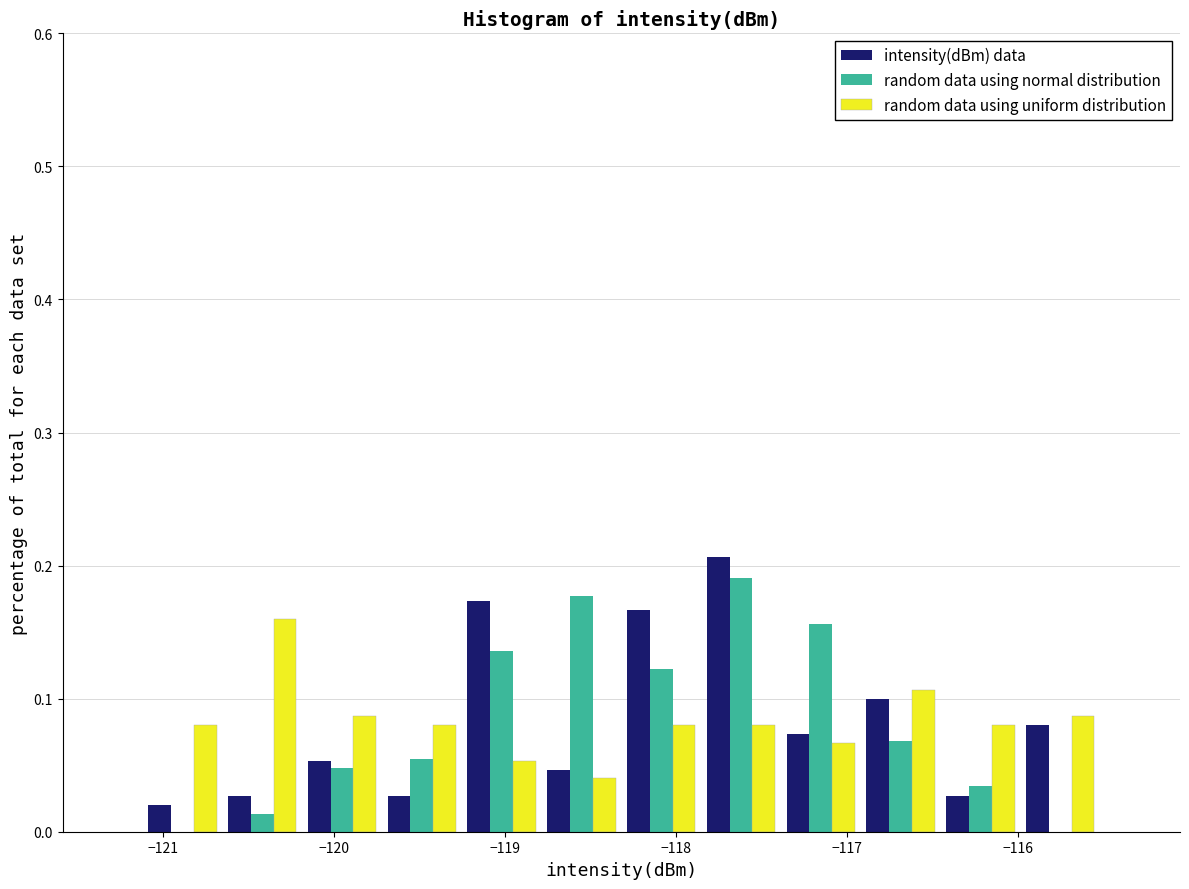

Reading left to right, list every range on the x-axis with the height of the bar of each series over it. Neither the bar edges nor the heights are printed on the chart, so give them approximately, as read against the axes.

-121.1 to -120.7: intensity(dBm) data=0.02	random data using normal distribution=0	random data using uniform distribution=0.08
-120.7 to -120.2: intensity(dBm) data=0.03	random data using normal distribution=0.01	random data using uniform distribution=0.16
-120.2 to -119.7: intensity(dBm) data=0.05	random data using normal distribution=0.05	random data using uniform distribution=0.09
-119.7 to -119.3: intensity(dBm) data=0.03	random data using normal distribution=0.05	random data using uniform distribution=0.08
-119.3 to -118.8: intensity(dBm) data=0.17	random data using normal distribution=0.14	random data using uniform distribution=0.05
-118.8 to -118.3: intensity(dBm) data=0.05	random data using normal distribution=0.18	random data using uniform distribution=0.04
-118.3 to -117.9: intensity(dBm) data=0.17	random data using normal distribution=0.12	random data using uniform distribution=0.08
-117.9 to -117.4: intensity(dBm) data=0.21	random data using normal distribution=0.19	random data using uniform distribution=0.08
-117.4 to -116.9: intensity(dBm) data=0.07	random data using normal distribution=0.16	random data using uniform distribution=0.07
-116.9 to -116.5: intensity(dBm) data=0.10	random data using normal distribution=0.07	random data using uniform distribution=0.11
-116.5 to -116.0: intensity(dBm) data=0.03	random data using normal distribution=0.03	random data using uniform distribution=0.08
-116.0 to -115.5: intensity(dBm) data=0.08	random data using normal distribution=0	random data using uniform distribution=0.09